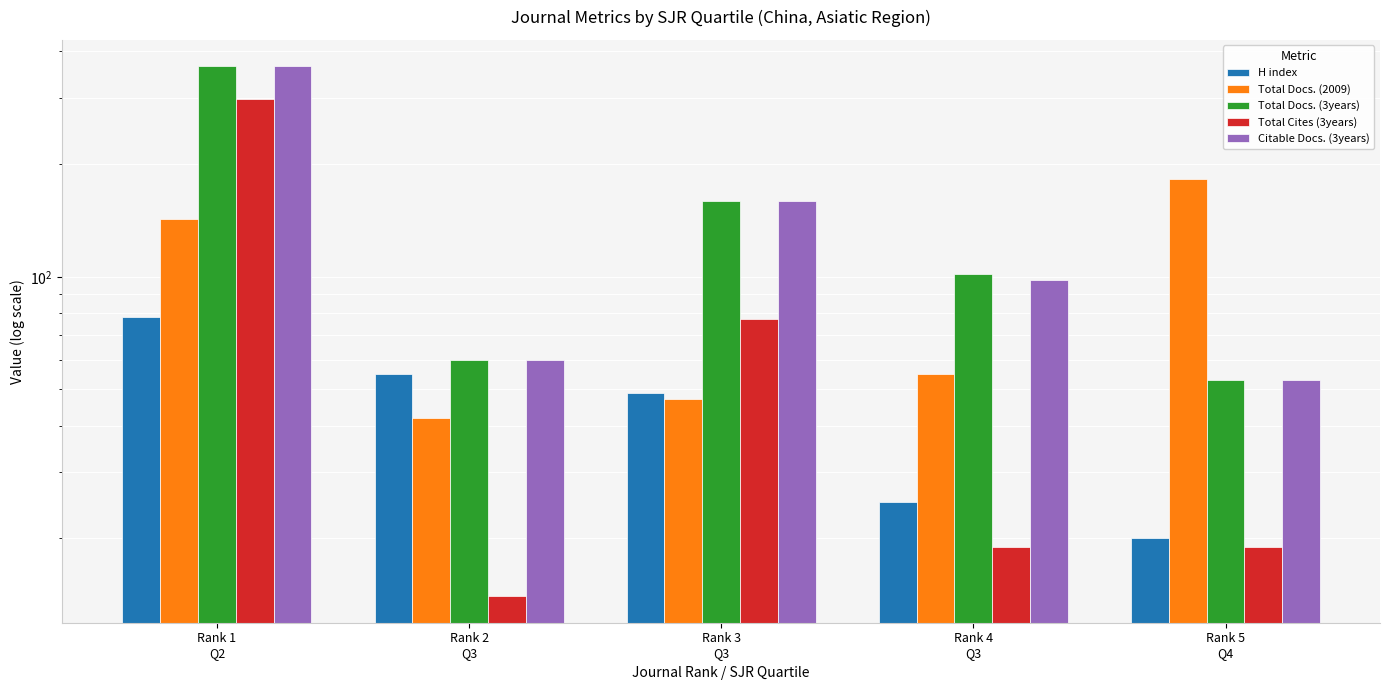

Are the bars horizontal?

No